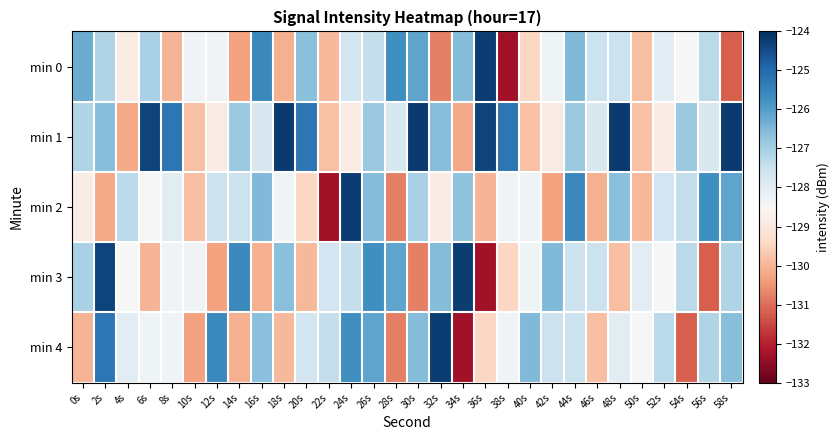

Between 52s and 40s, which is larger?

52s